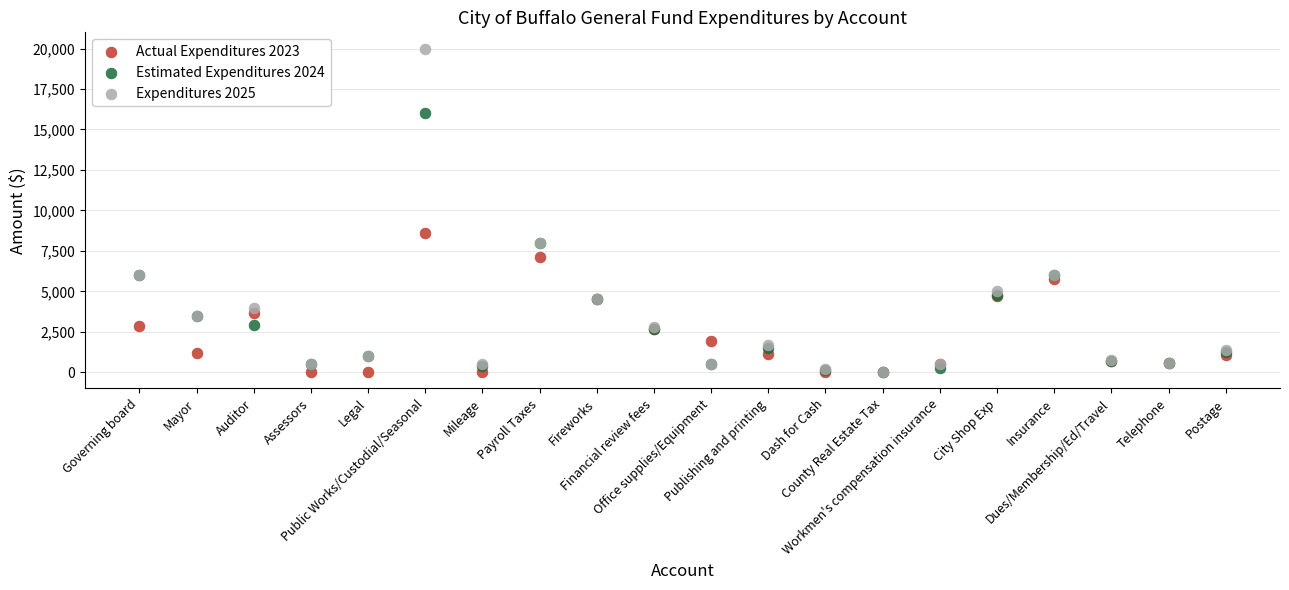

Across all series, what Y value is closest to 10000?

8622.0